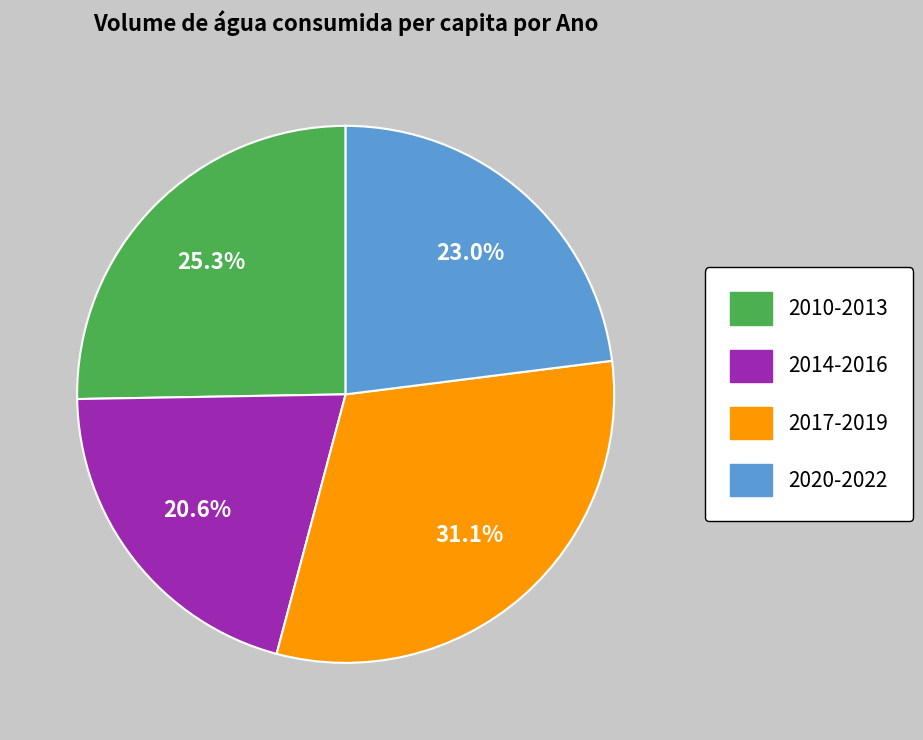

Count the number of slices in the pie.

4